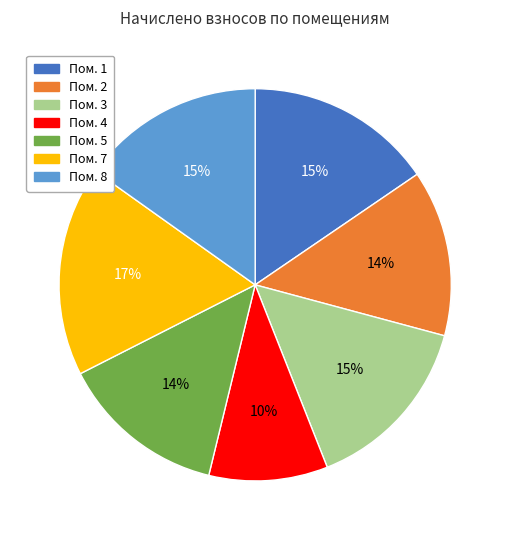

How many slices are in this pie chart?

7